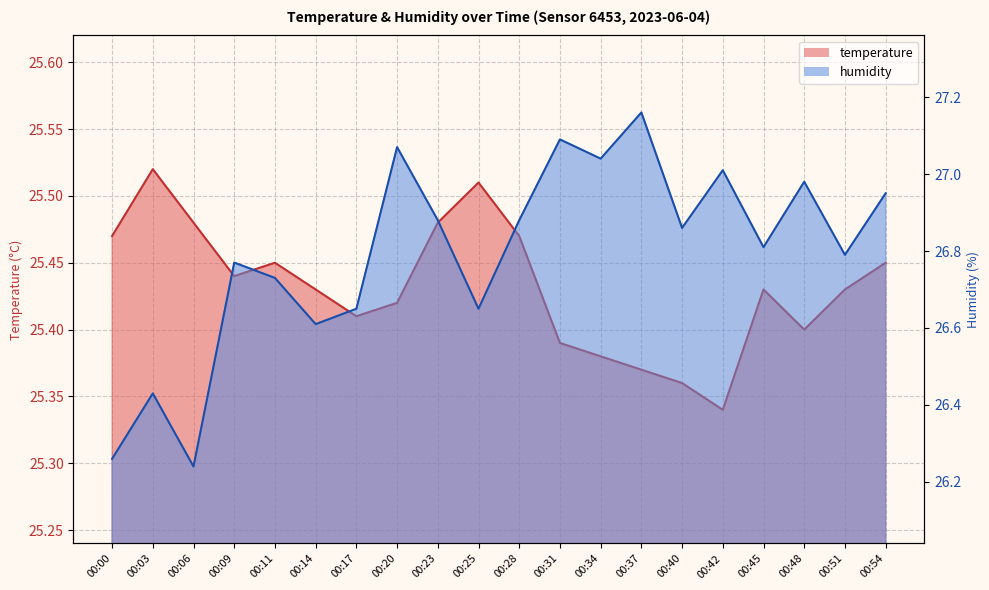

What value does the humidity series have at 00:20?

27.1